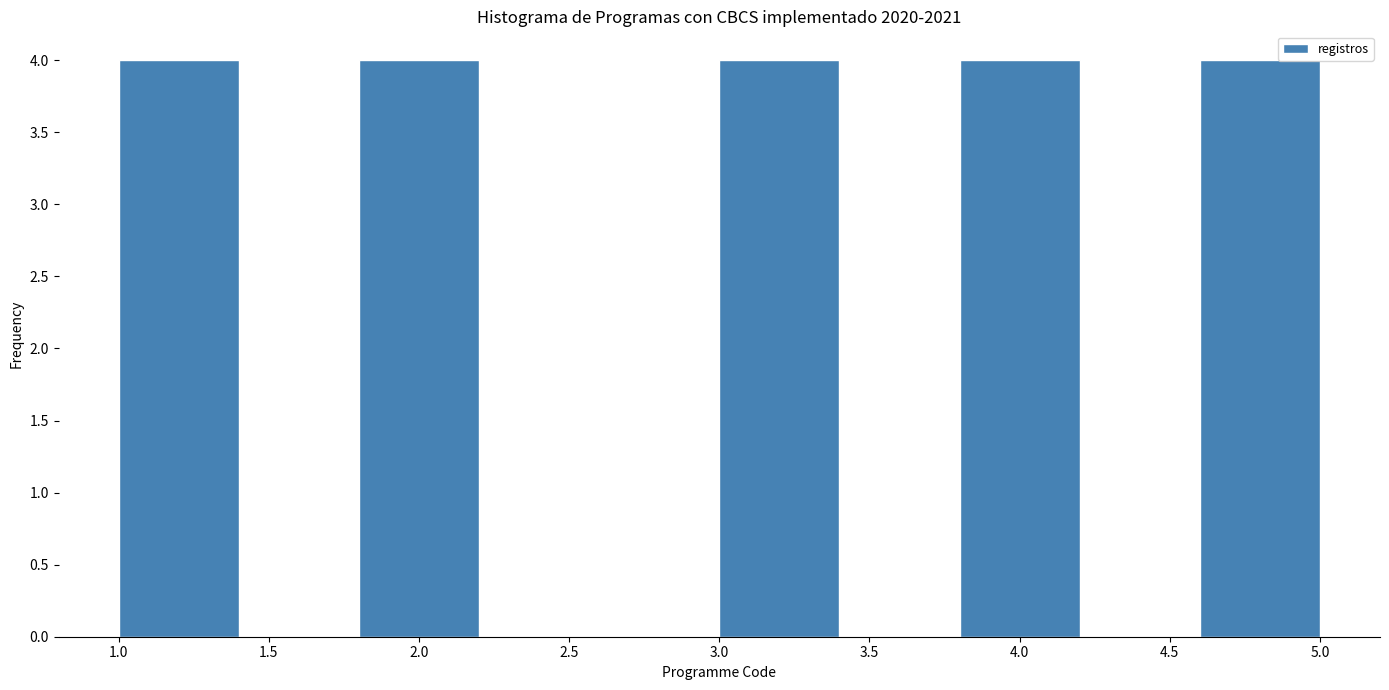

Reading left to right, list every bar in this chart as the range it spans on the x-axis followed by its height. The values are not printed on the chart, so give them approximately, as read against the axis.

1.0 to 1.4: 4
1.4 to 1.8: 0
1.8 to 2.2: 4
2.2 to 2.6: 0
2.6 to 3.0: 0
3.0 to 3.4: 4
3.4 to 3.8: 0
3.8 to 4.2: 4
4.2 to 4.6: 0
4.6 to 5.0: 4